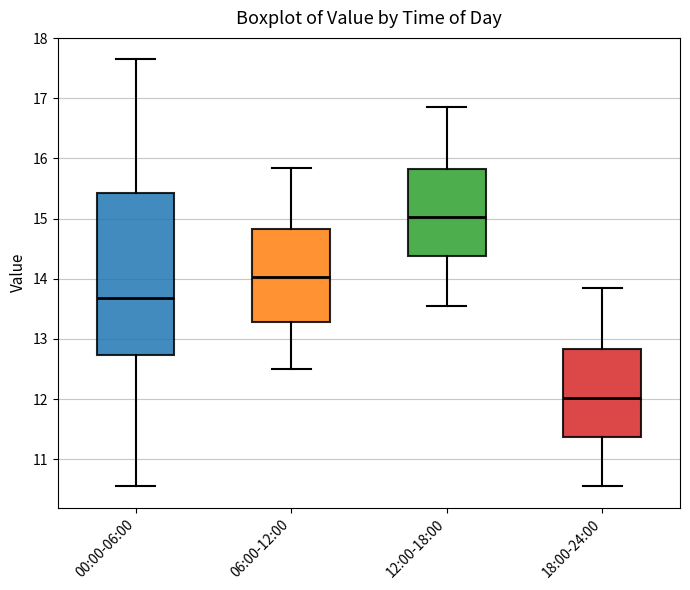

Reading left to right, transcribe this box plot: for each box, give where its median line is, the range the box spans, and where its two whiskers end, as read against the y-axis. The values are not printed on the chart, so give them approximately, as read against the axis.

00:00-06:00: median 13.7, box 12.7 to 15.4, whiskers 10.6 to 17.7
06:00-12:00: median 14.0, box 13.3 to 14.8, whiskers 12.5 to 15.9
12:00-18:00: median 15.0, box 14.4 to 15.8, whiskers 13.6 to 16.9
18:00-24:00: median 12.0, box 11.4 to 12.8, whiskers 10.6 to 13.9